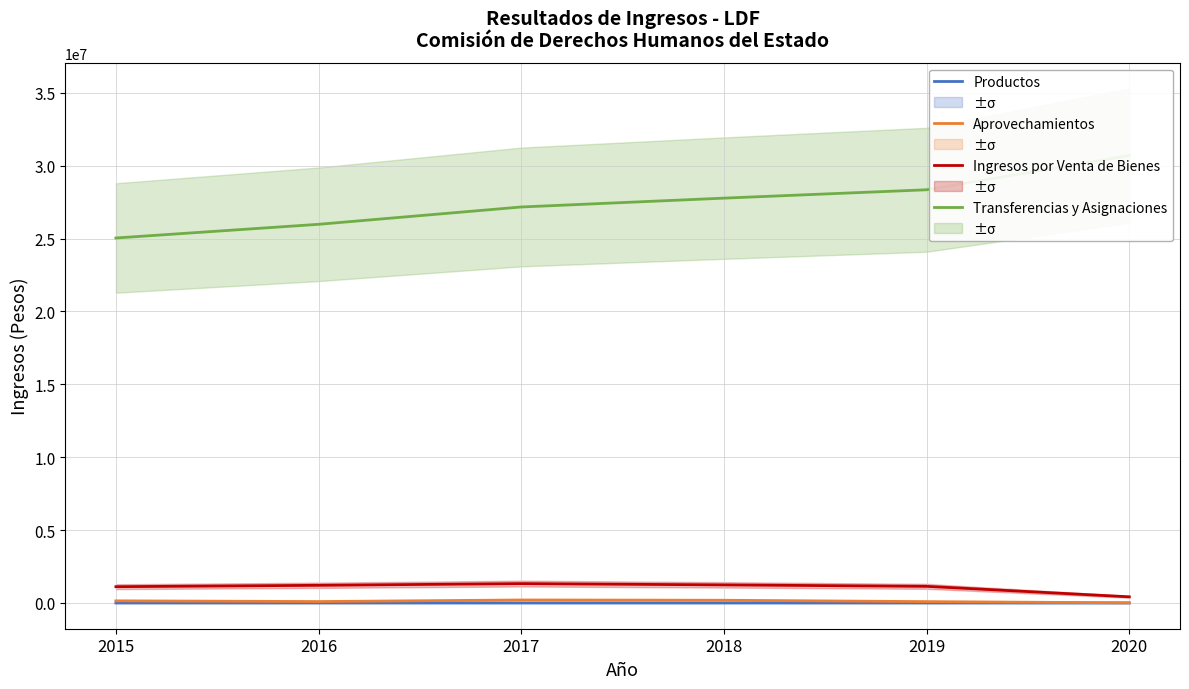

At which category does Aprovechamientos reach its first local valley?

2016